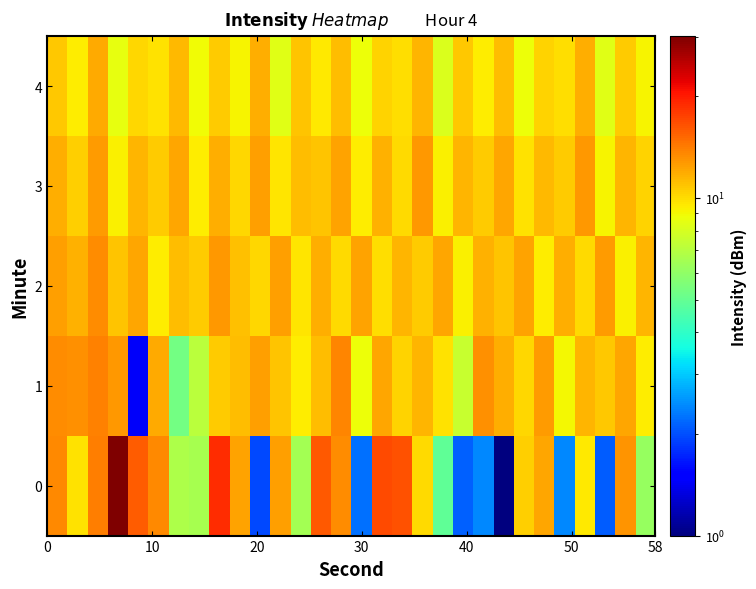

How many series are shown in this chart?

5